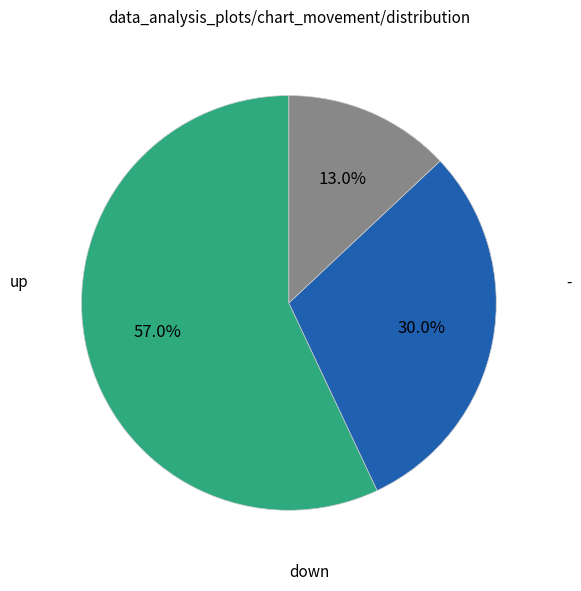

The down slice represents 45% of the pie. True or false?

False